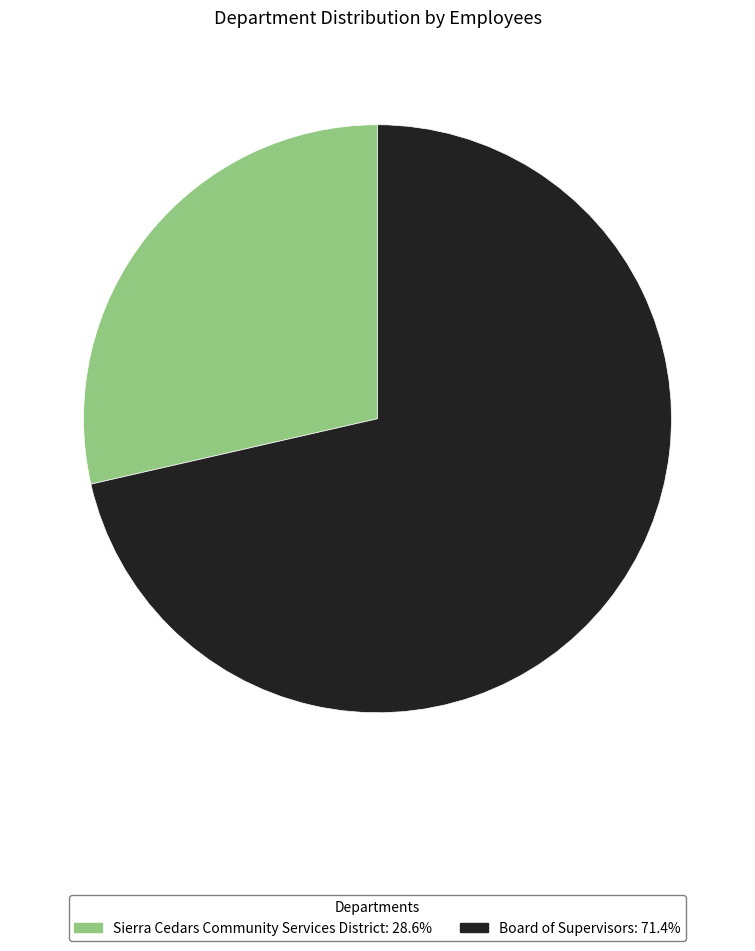

Count the number of slices in the pie.

2